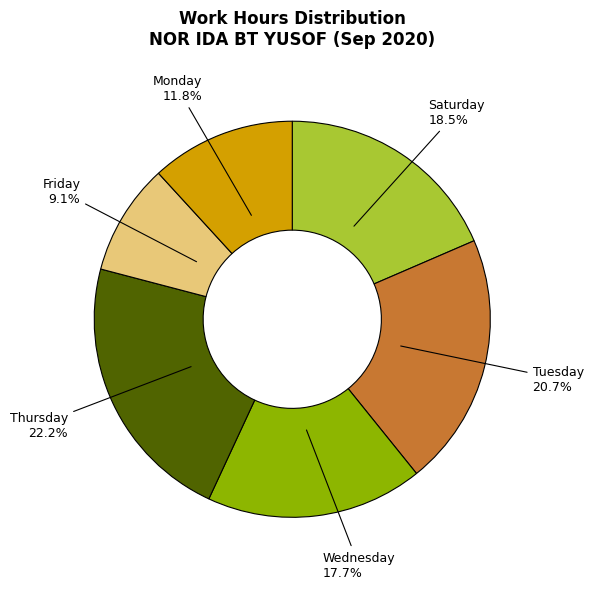

Count the number of slices in the pie.

6